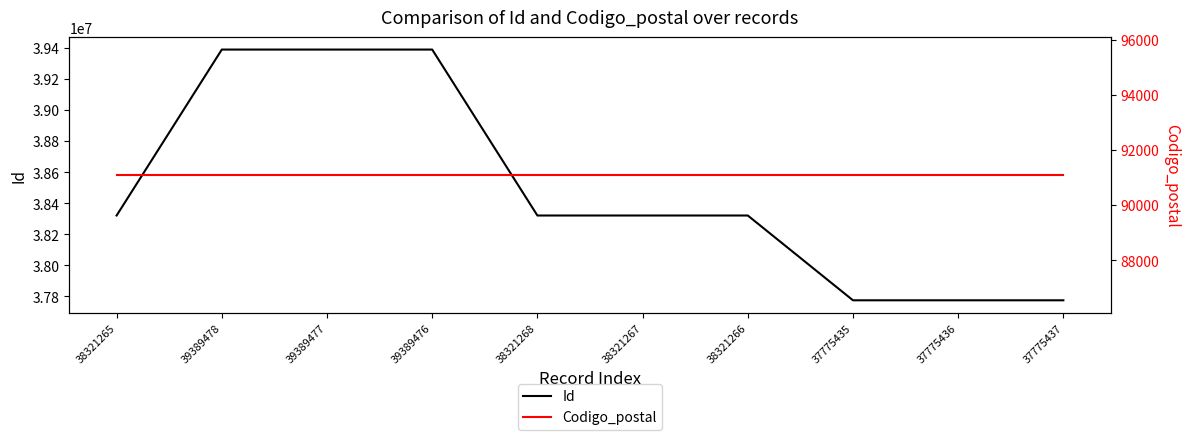

True or false: Codigo_postal has a value of 25426 at 37775436.

False